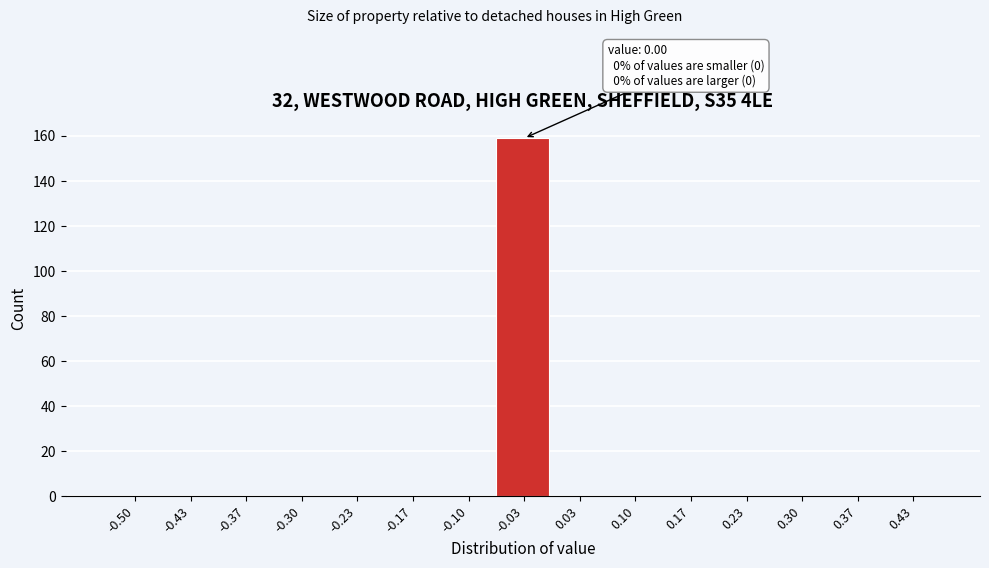

Reading left to right, what are all the values shown in this chart?

-0.50=0	-0.43=0	-0.37=0	-0.30=0	-0.23=0	-0.17=0	-0.10=0	-0.03=159	0.03=0	0.10=0	0.17=0	0.23=0	0.30=0	0.37=0	0.43=0